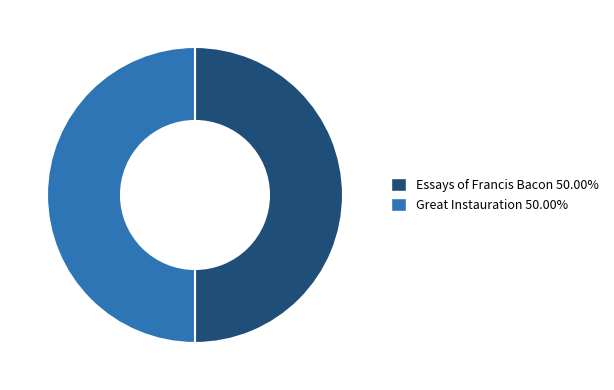

How many slices are in this pie chart?

2